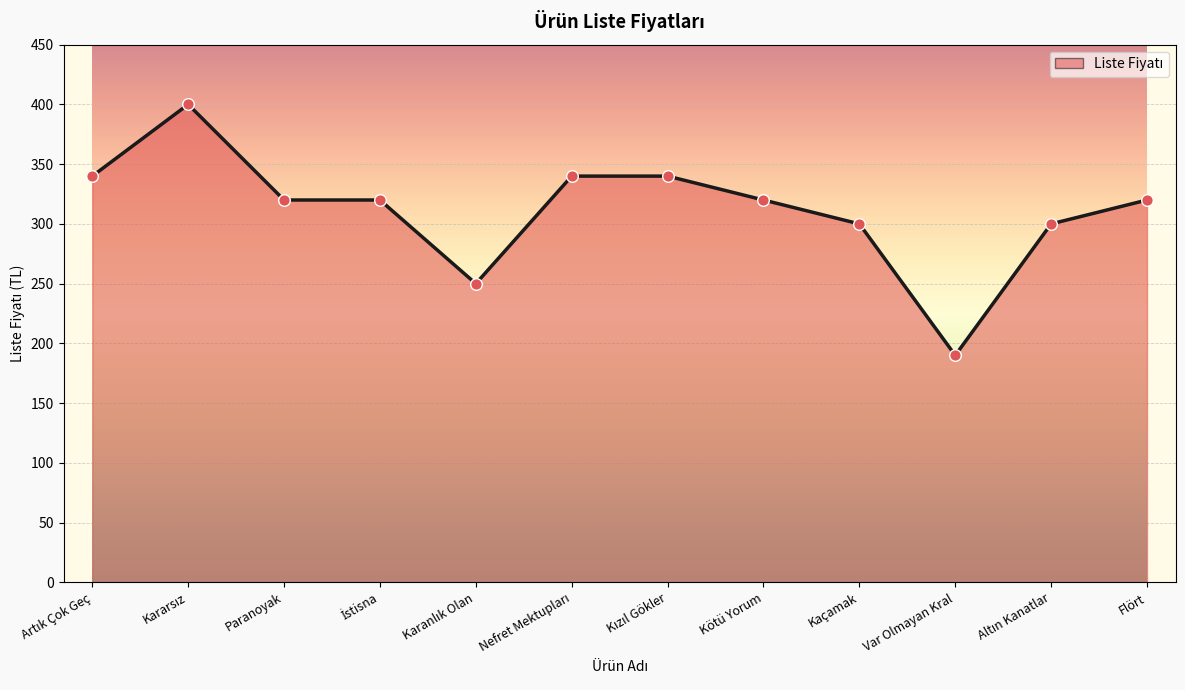

Approximately how many times larger is the value at Kötü Yorum compared to Var Olmayan Kral?

1.7